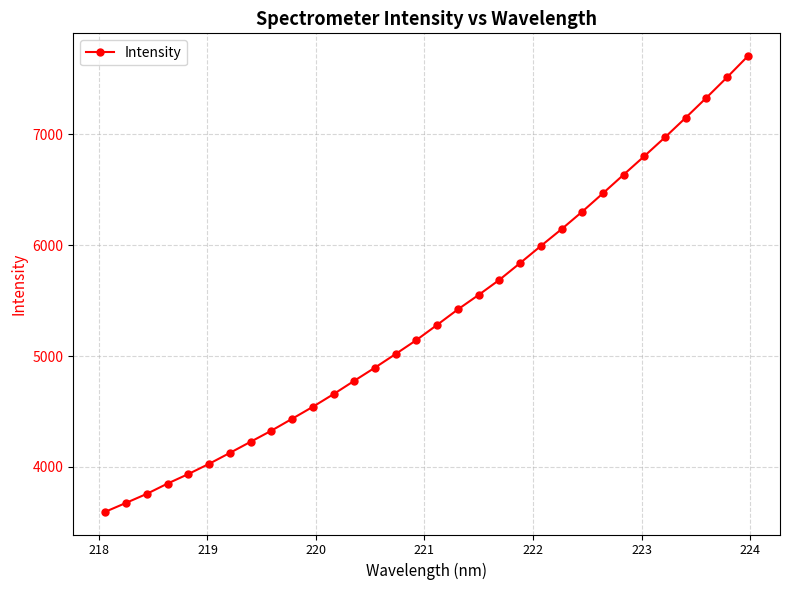

What is the smallest value displayed?

3594.9